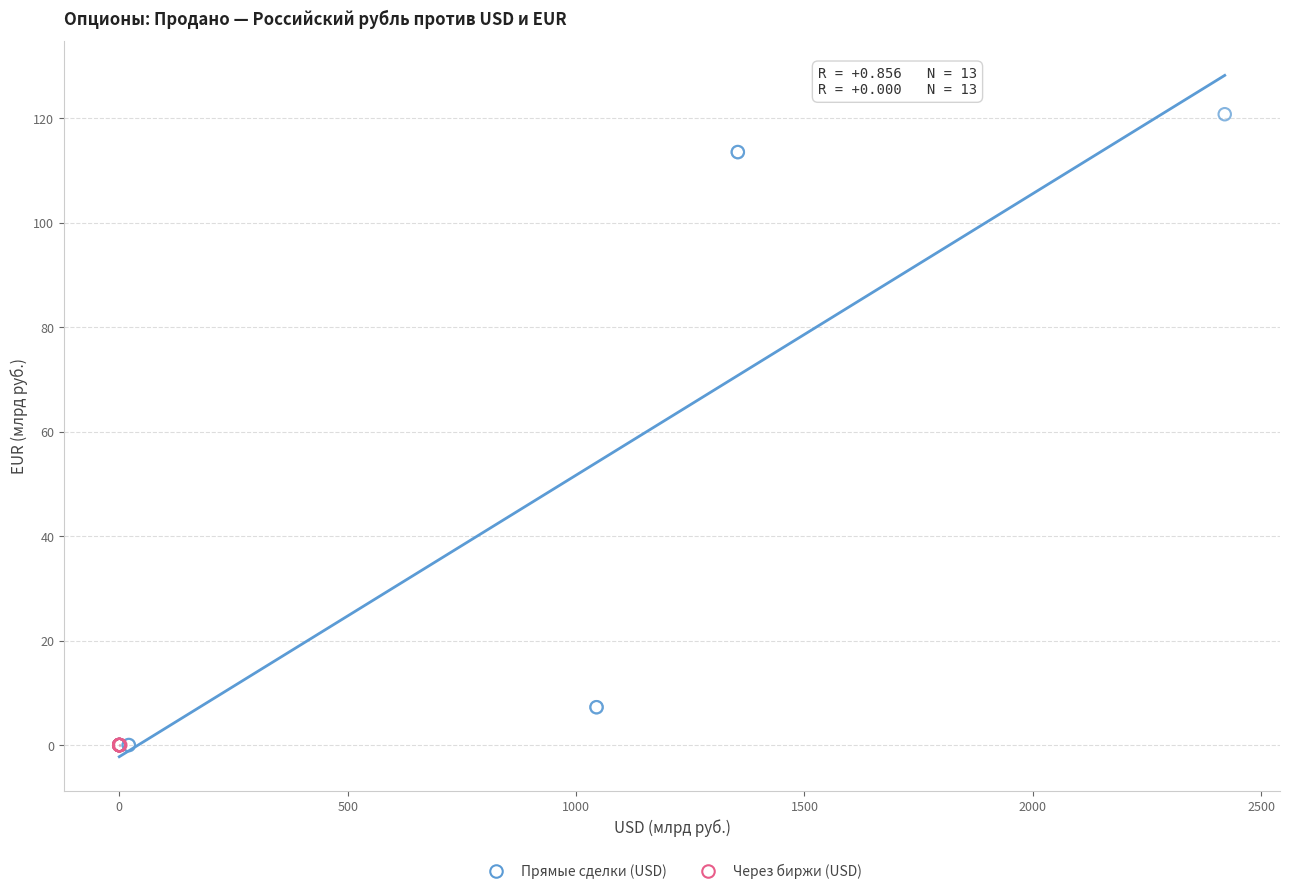

What are all the series names shown in the legend?

Прямые сделки (USD), Через биржи (USD)